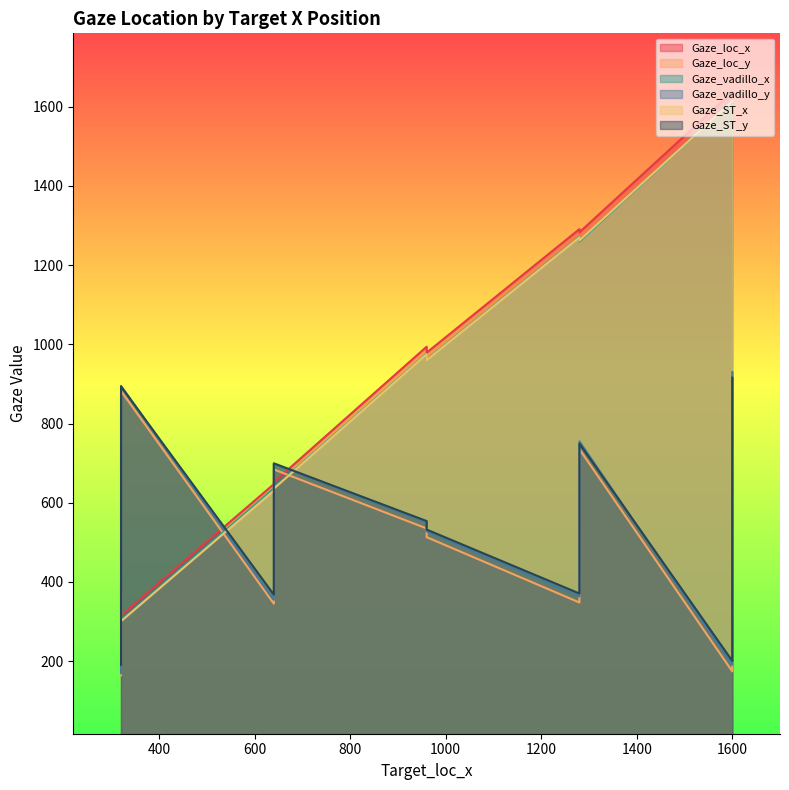

What are all the series names shown in the legend?

Gaze_loc_x, Gaze_loc_y, Gaze_vadillo_x, Gaze_vadillo_y, Gaze_ST_x, Gaze_ST_y